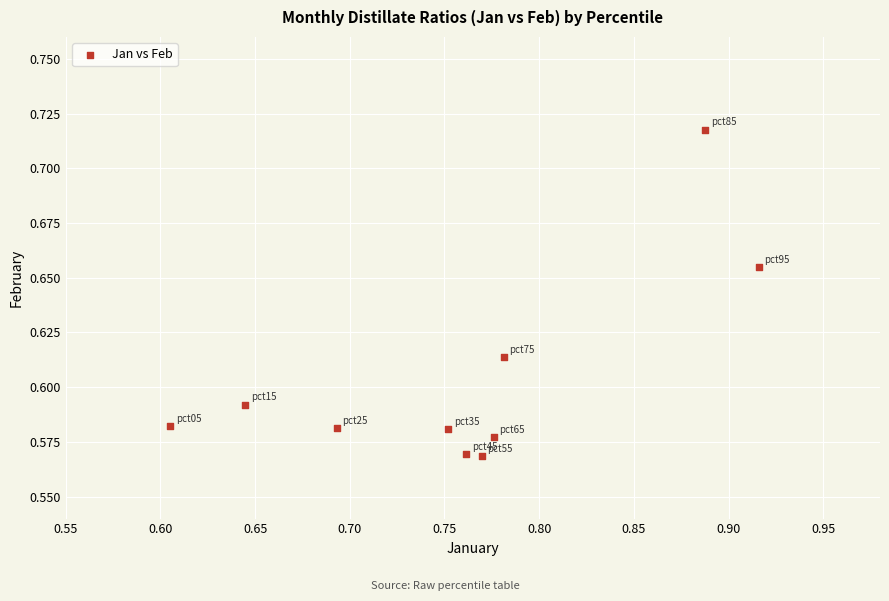

What is the range of X values (max minus min)?

0.3